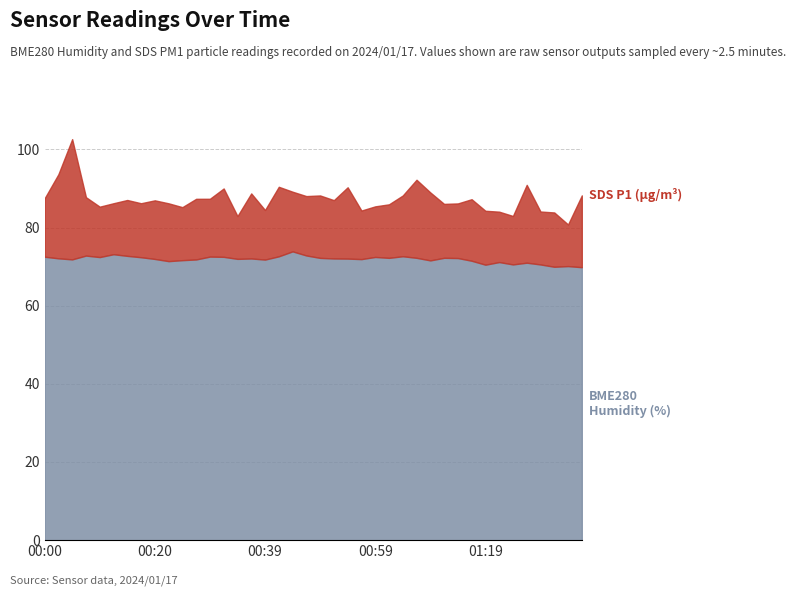

True or false: SDS_P1 and BME280_humidity intersect in this chart.

False